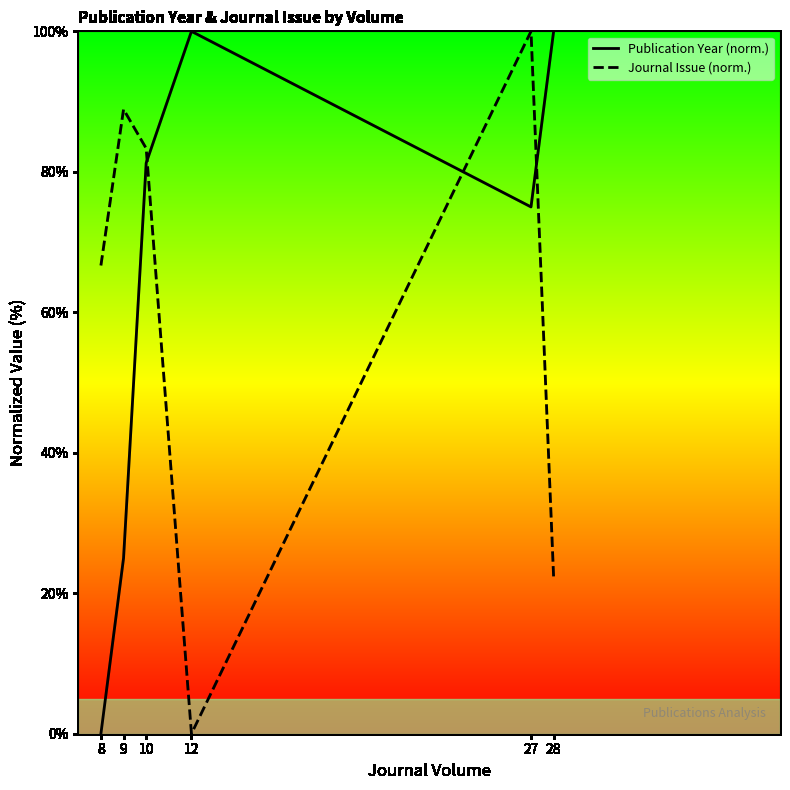

Which series ends up on top after the final intersection of Journal Issue (norm.) and Publication Year (norm.)?

Publication Year (norm.)